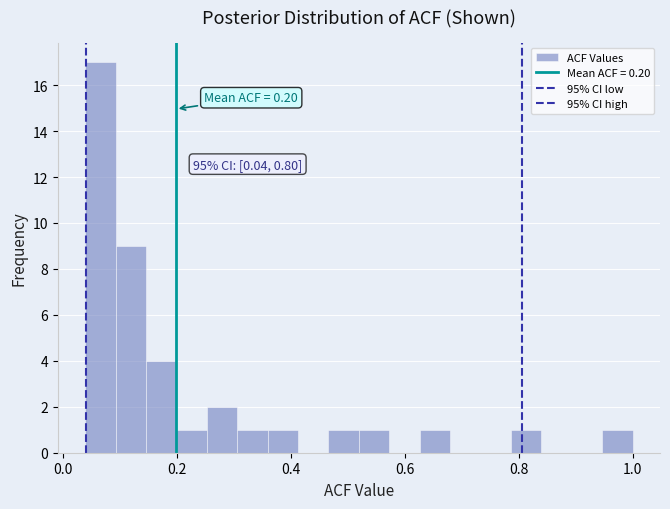

Read against the x-axis, roughly where is the centre of the tallest bar?

0.06